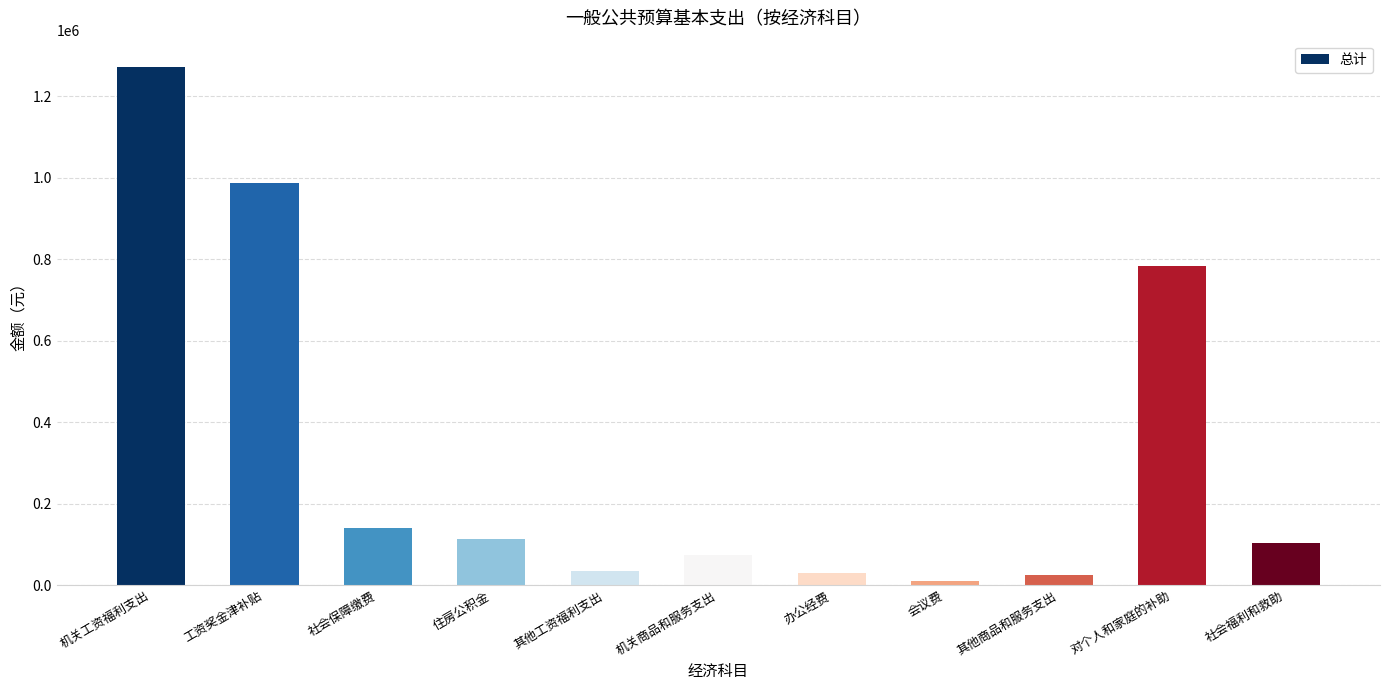

Is it true that the value at 对个人和家庭的补助 is 1216073?

False